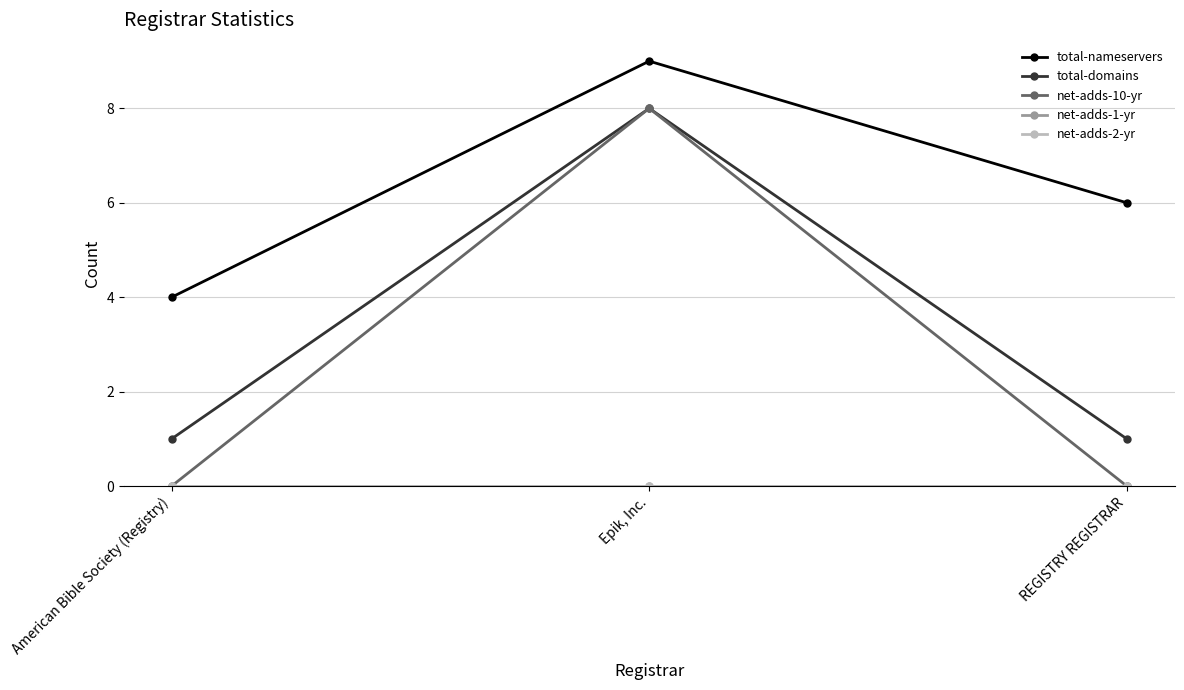

The total-nameservers series shows 6 at REGISTRY REGISTRAR. True or false?

True